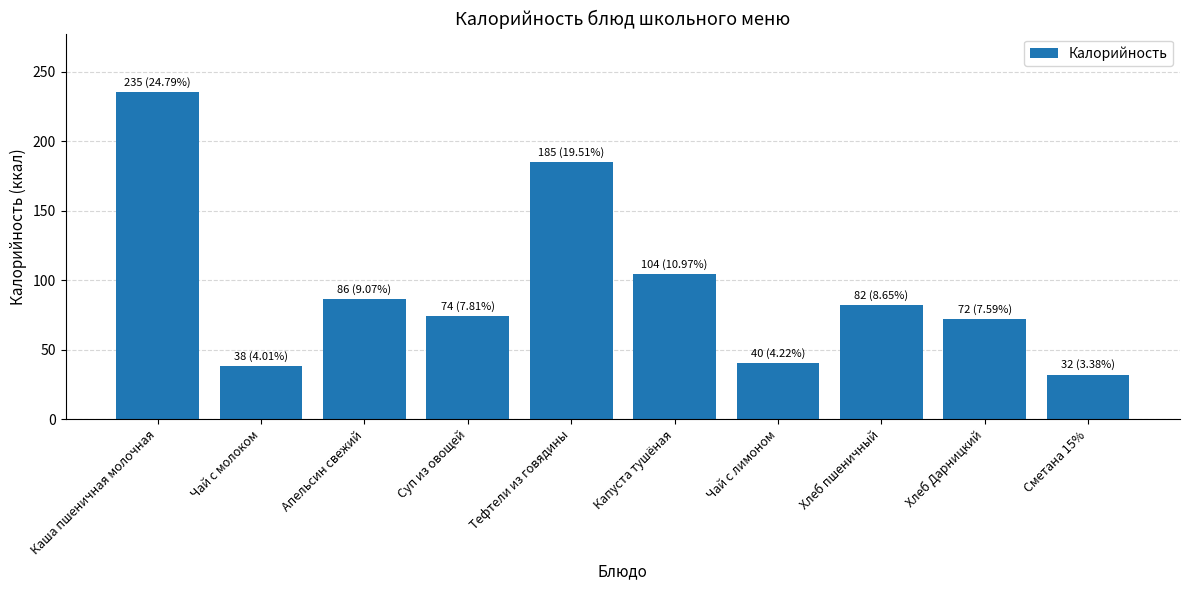

Is it true that the value at Суп из овощей is 74?

True